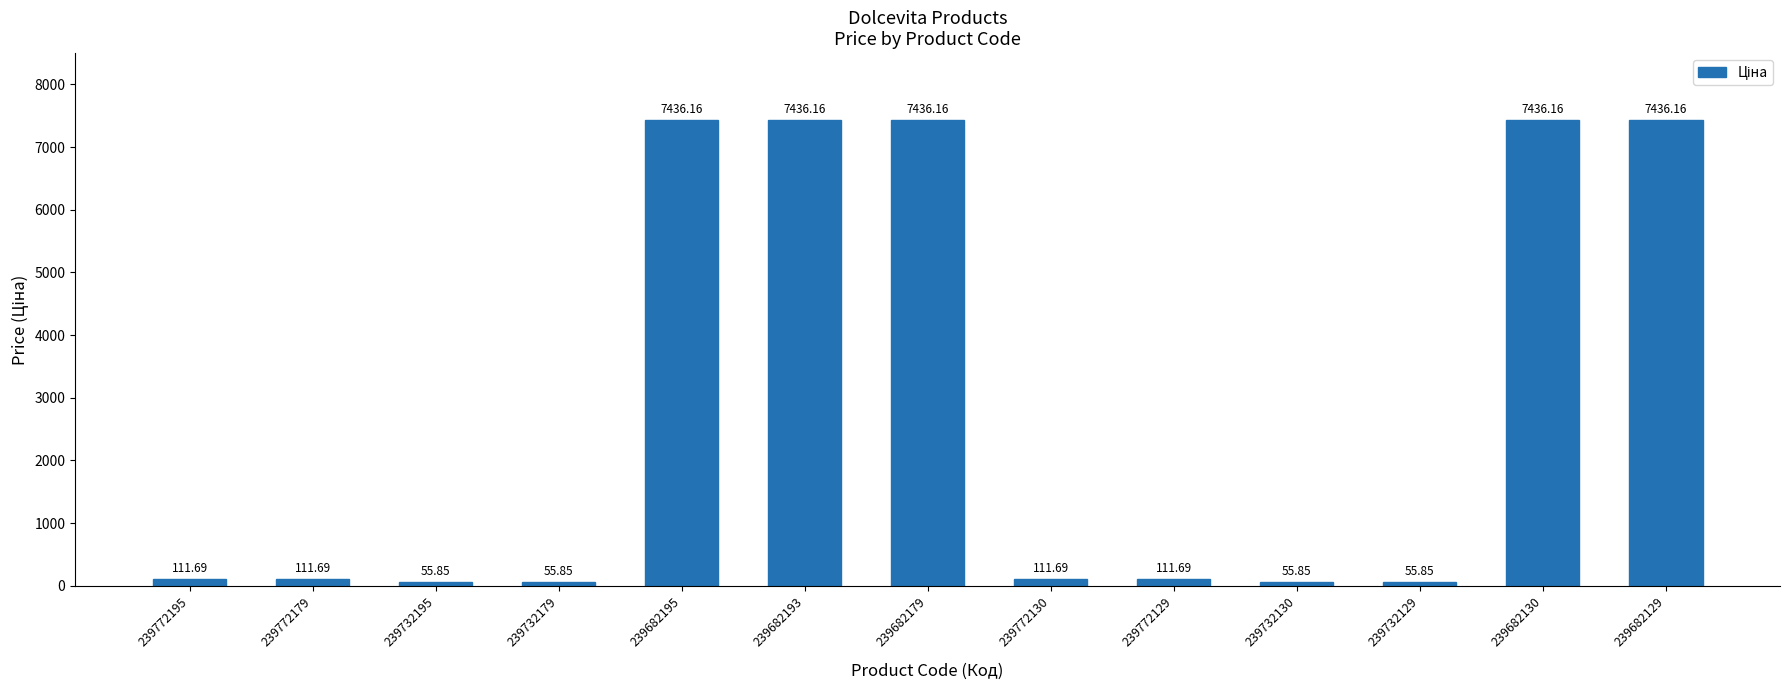

Which has a higher value, 239732195 or 239682179?

239682179